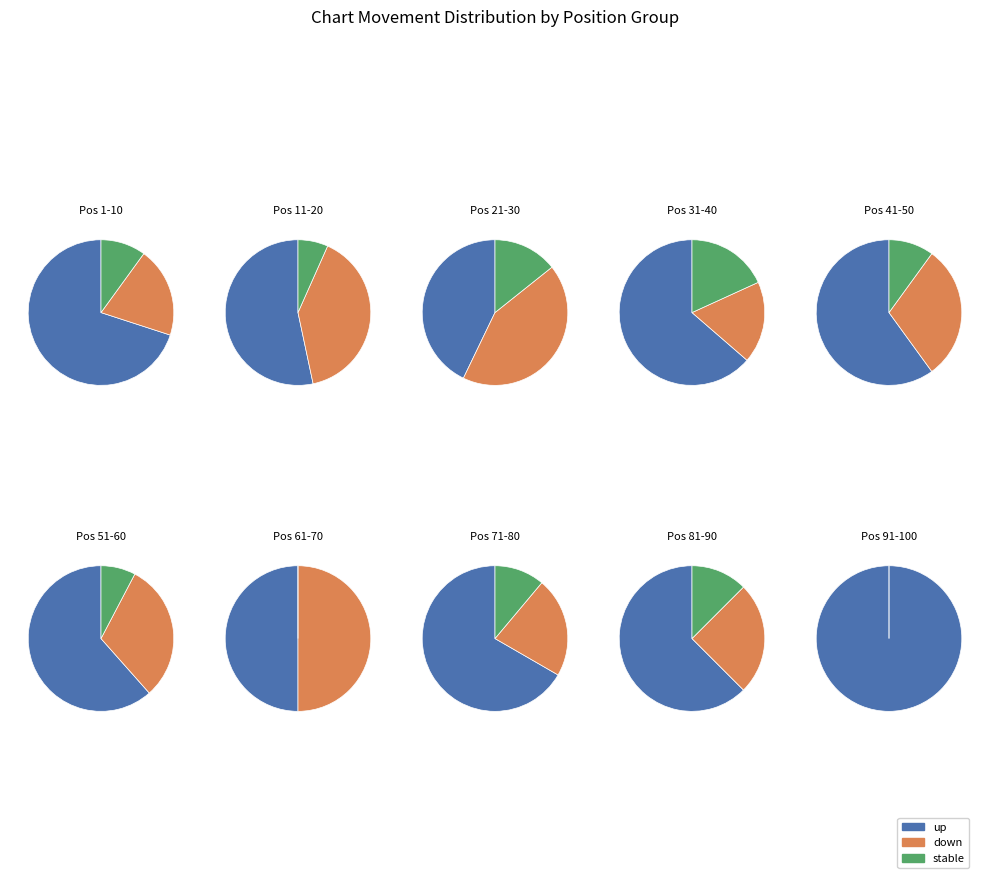

What is the total percentage of - and down?

37.0%